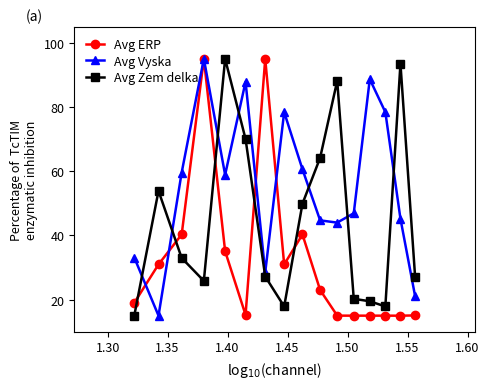

What is the minimum value shown in the chart?

15.0